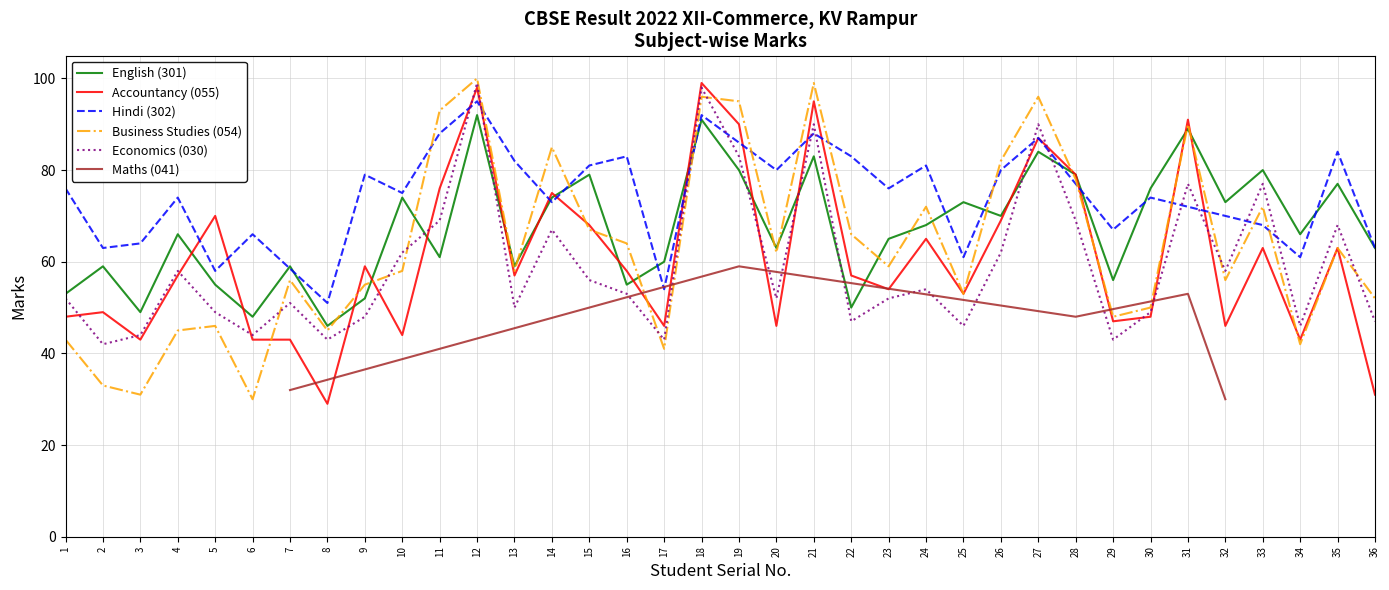

Does the chart have visible grid lines?

Yes